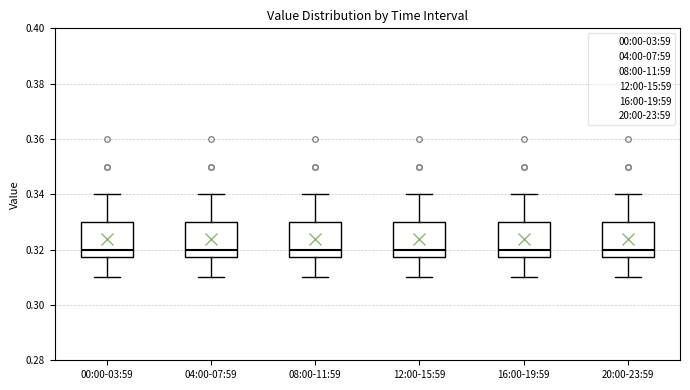

Reading left to right, transcribe this box plot: for each box, give where its median line is, the range the box spans, and where its two whiskers end, as read against the y-axis. The values are not printed on the chart, so give them approximately, as read against the axis.

00:00-03:59: median 0.320, box 0.318 to 0.330, whiskers 0.310 to 0.340
04:00-07:59: median 0.320, box 0.318 to 0.330, whiskers 0.310 to 0.340
08:00-11:59: median 0.320, box 0.318 to 0.330, whiskers 0.310 to 0.340
12:00-15:59: median 0.320, box 0.318 to 0.330, whiskers 0.310 to 0.340
16:00-19:59: median 0.320, box 0.318 to 0.330, whiskers 0.310 to 0.340
20:00-23:59: median 0.320, box 0.318 to 0.330, whiskers 0.310 to 0.340